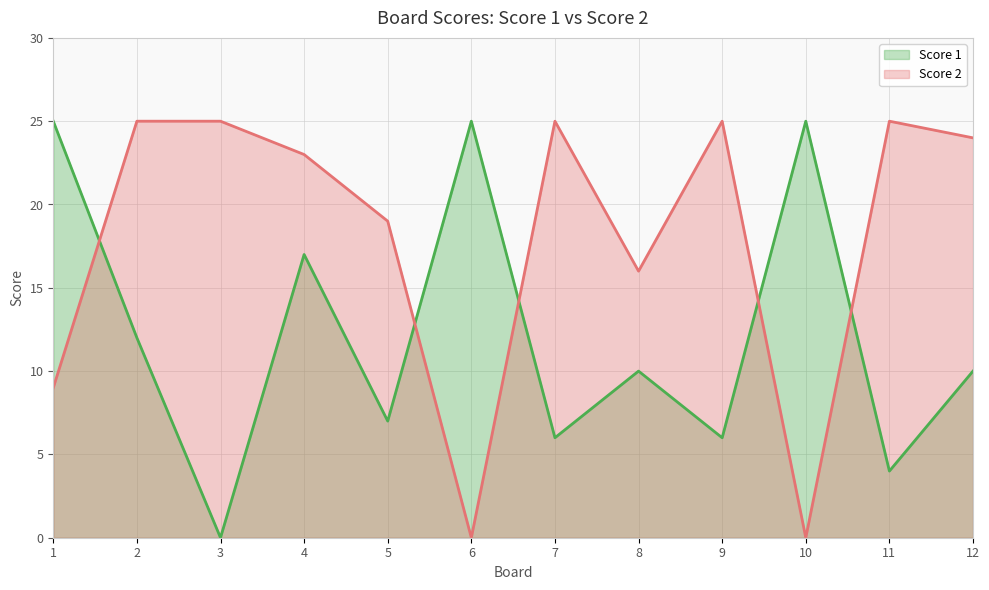

What is the difference between the maximum and minimum values in the Score 1 series?

25